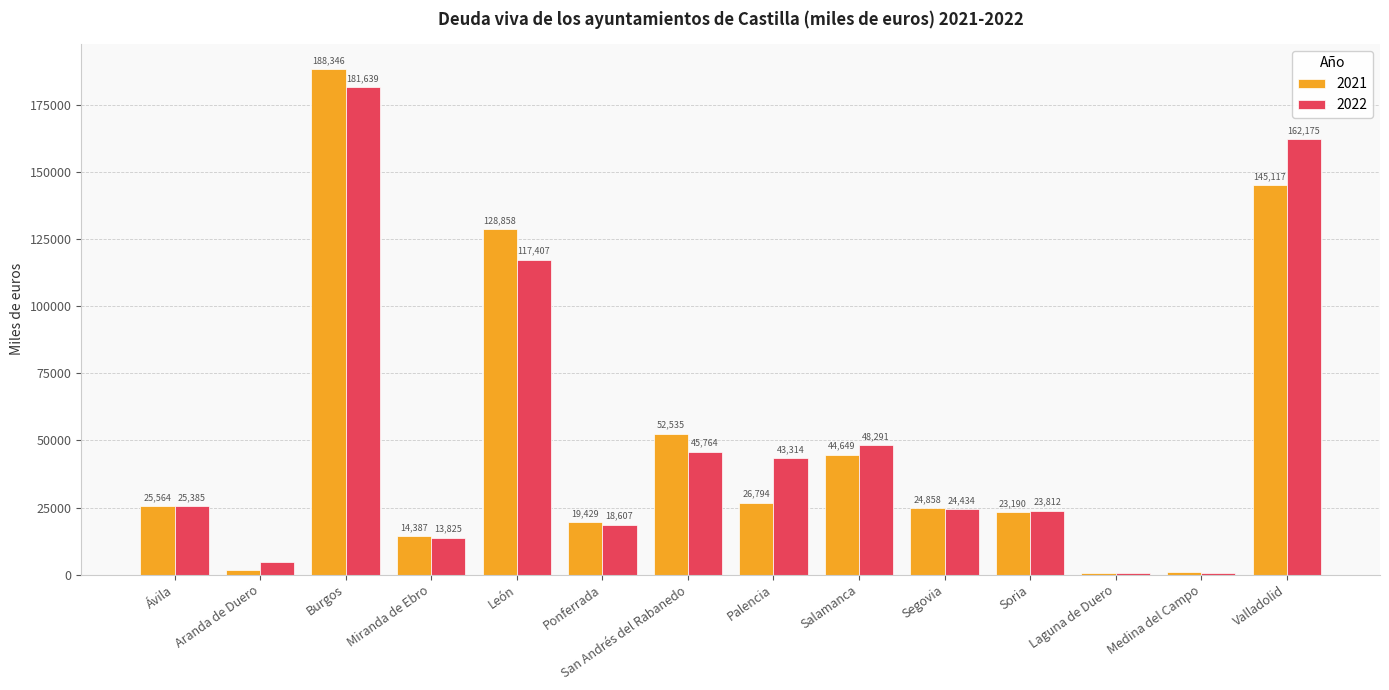

What is the value of the 2022 bar at the 6th from the left?

18607